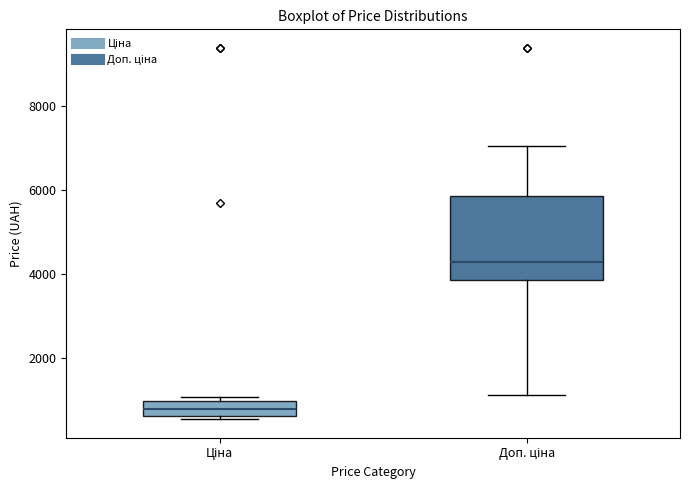

Where does the median line of the box for Доп. ціна sit on the y-axis? The values are not printed on the chart, so give them approximately, as read against the axis.

4200